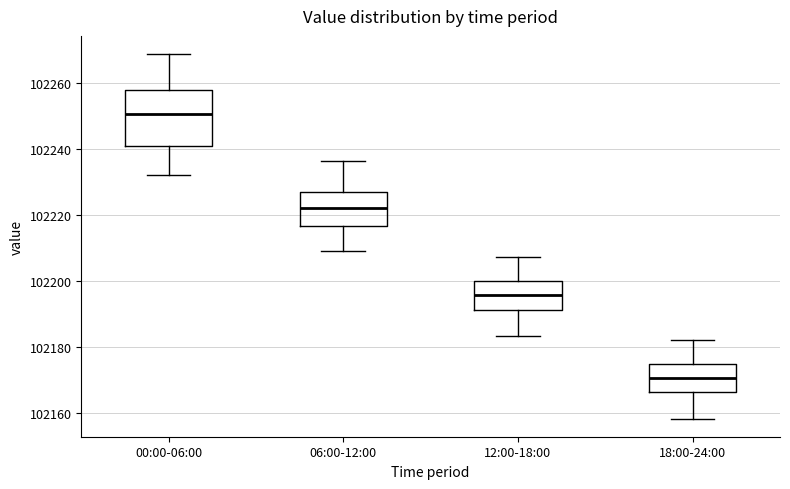

Comparing the boxes themselves (not the whiskers), which one is the tallest?

00:00-06:00